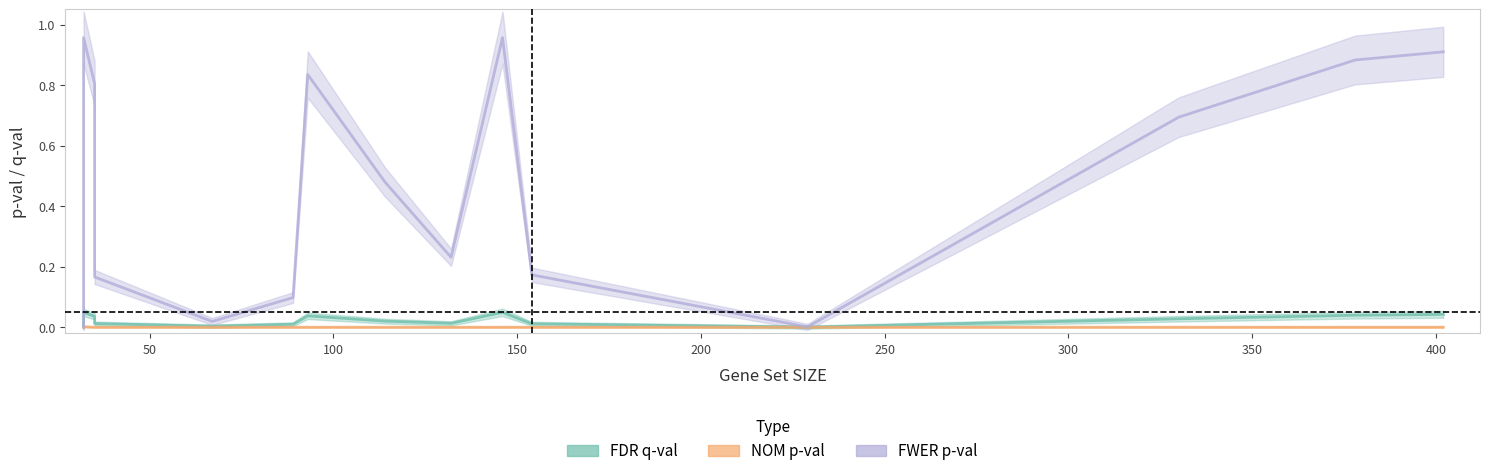

Rank the series by their maximum value, from highest to lowest.

FWER p-val, FDR q-val, NOM p-val